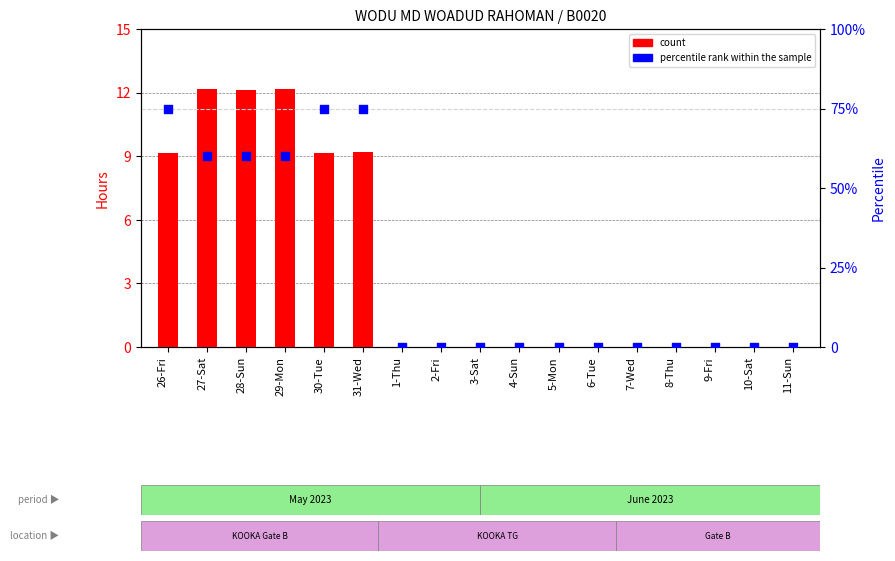

Is the value of count at 3-Sat greater than the value of percentile rank within the sample at 29-Mon?

No